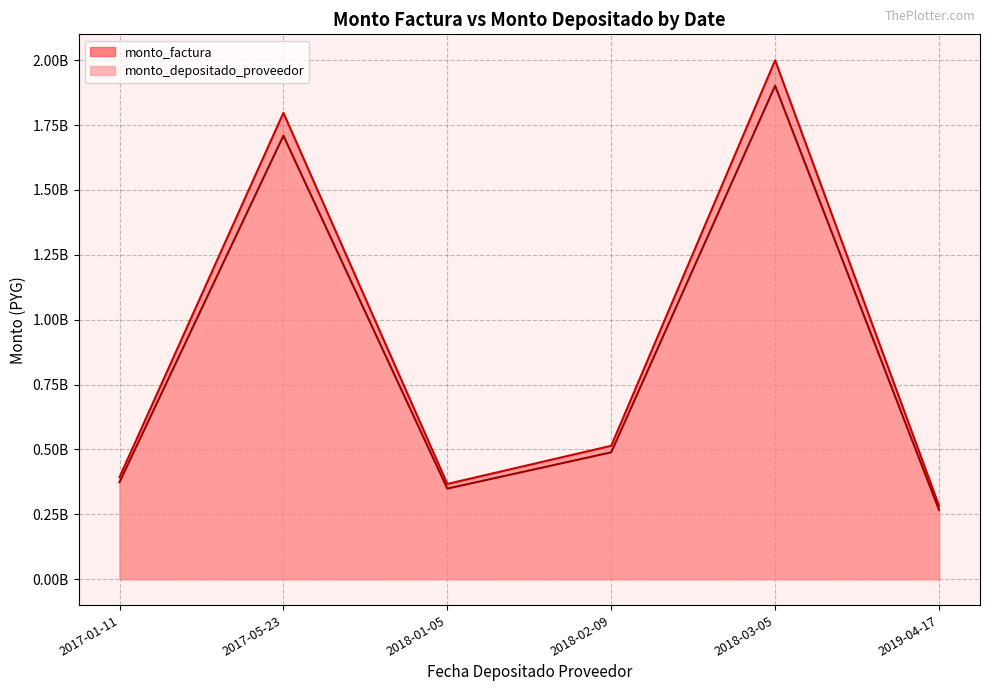

What is the difference between the monto_factura values at 2019-04-17 and 2018-02-09?

230899503